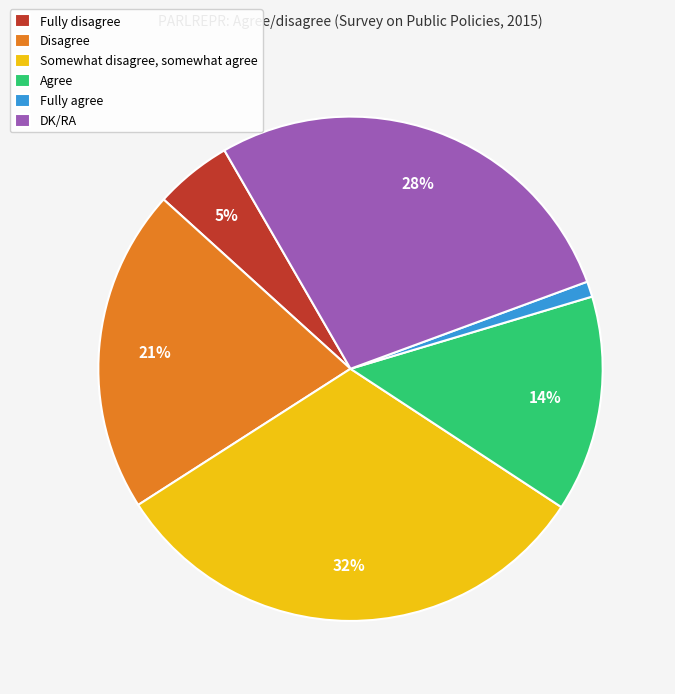

What is the ratio of the value at Disagree to the value at Fully agree?

21.0